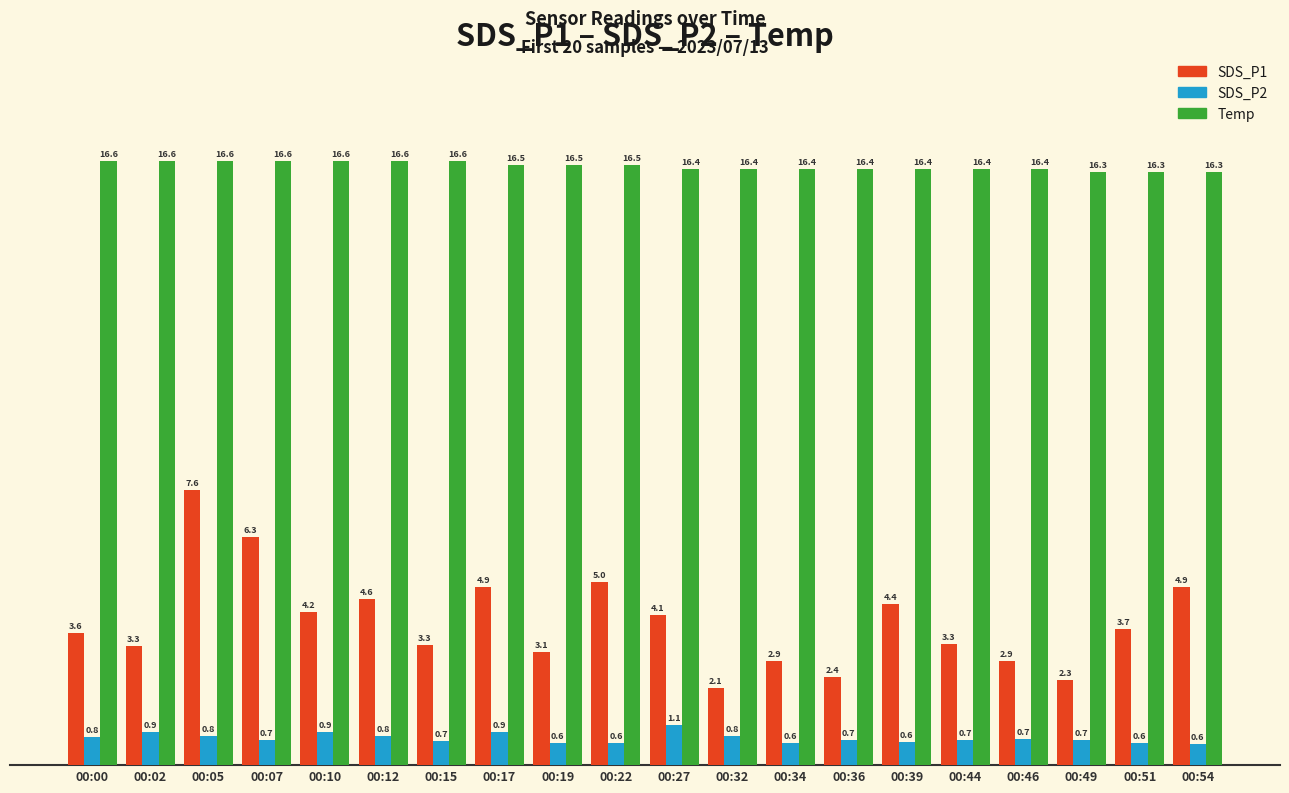

Which series has the largest range (max minus min)?

SDS_P1